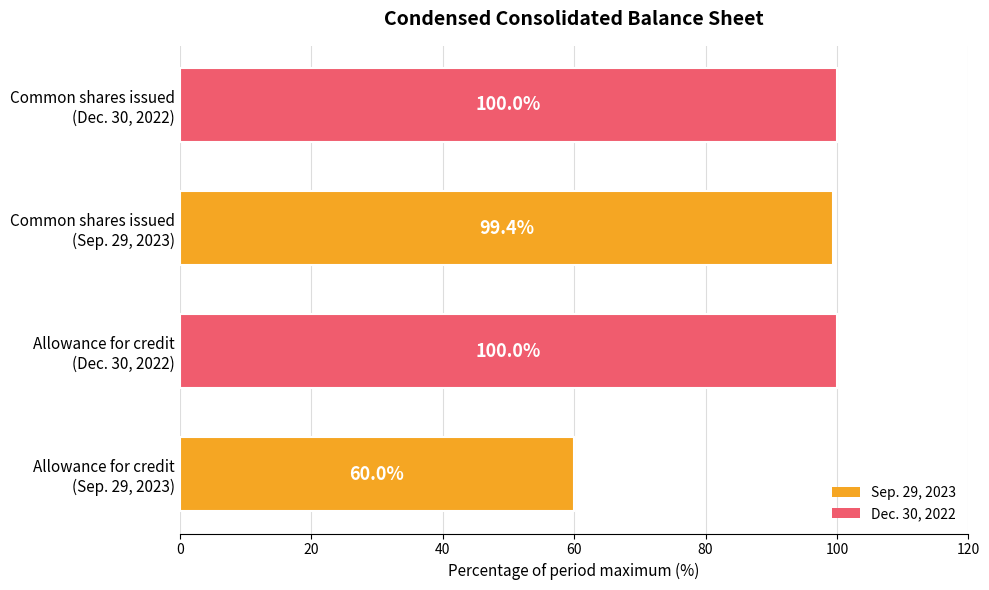

What is the smallest value displayed?

60.0